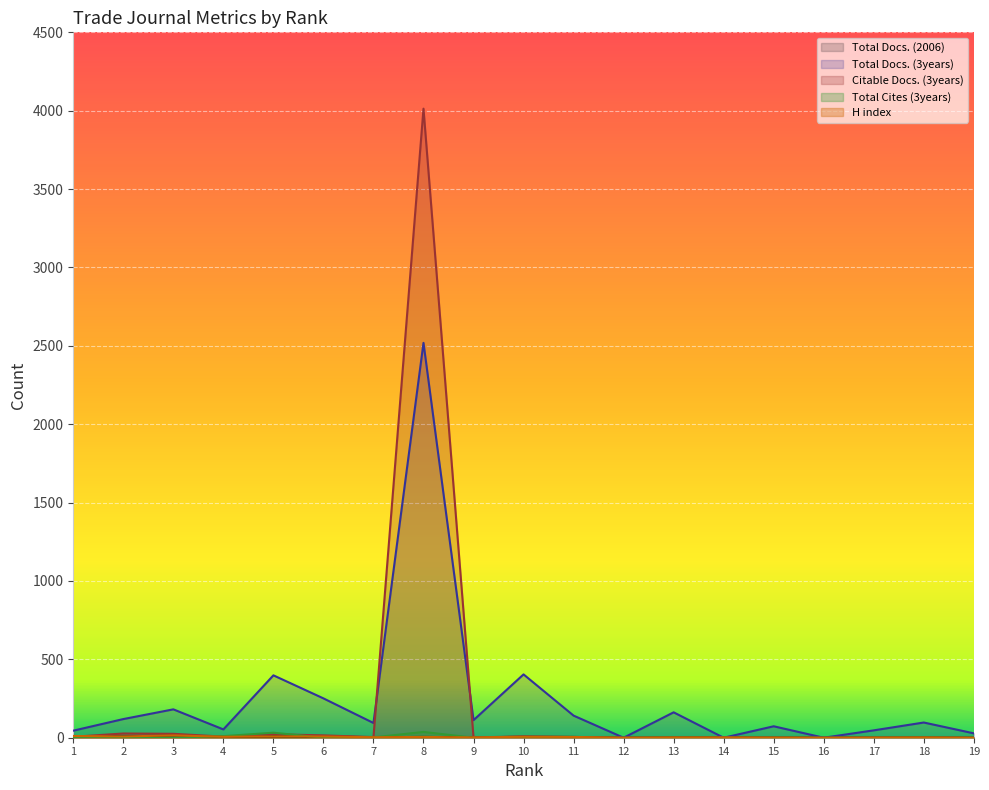

How many values in the Citable Docs. (3years) series exceed 4?

8